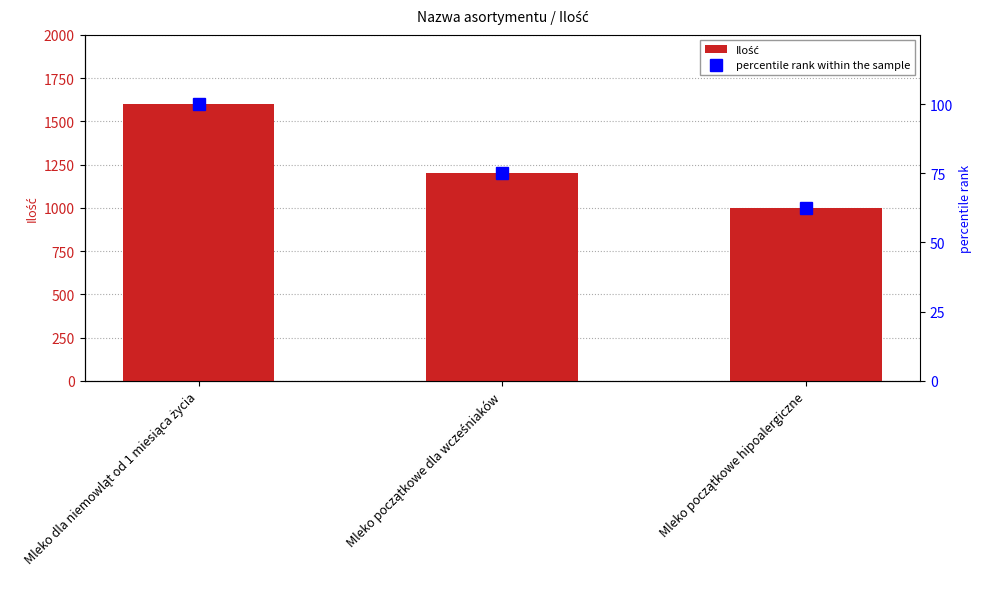

Which series has the widest spread of values?

Ilość